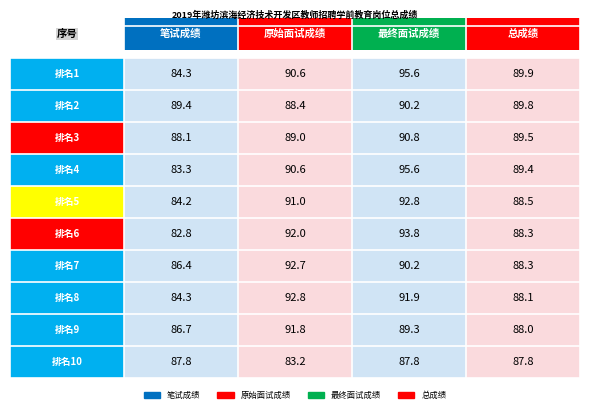

At which label does 总成绩 first exceed 88?

1